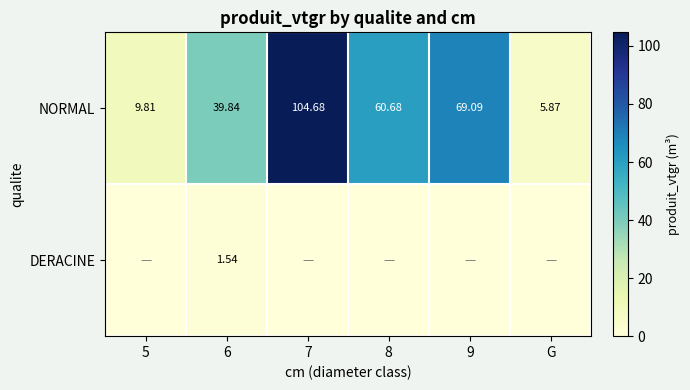

True or false: NORMAL has a value of 48.4 at 7.

False